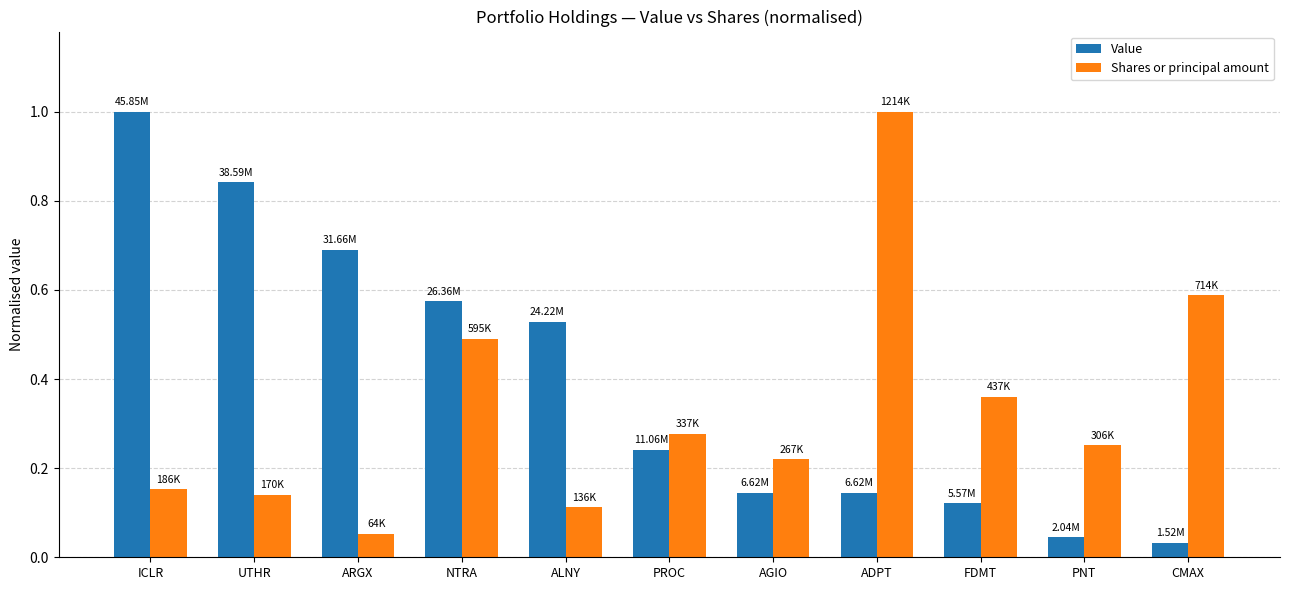

At how many categories does at least one series exceed 0?

11